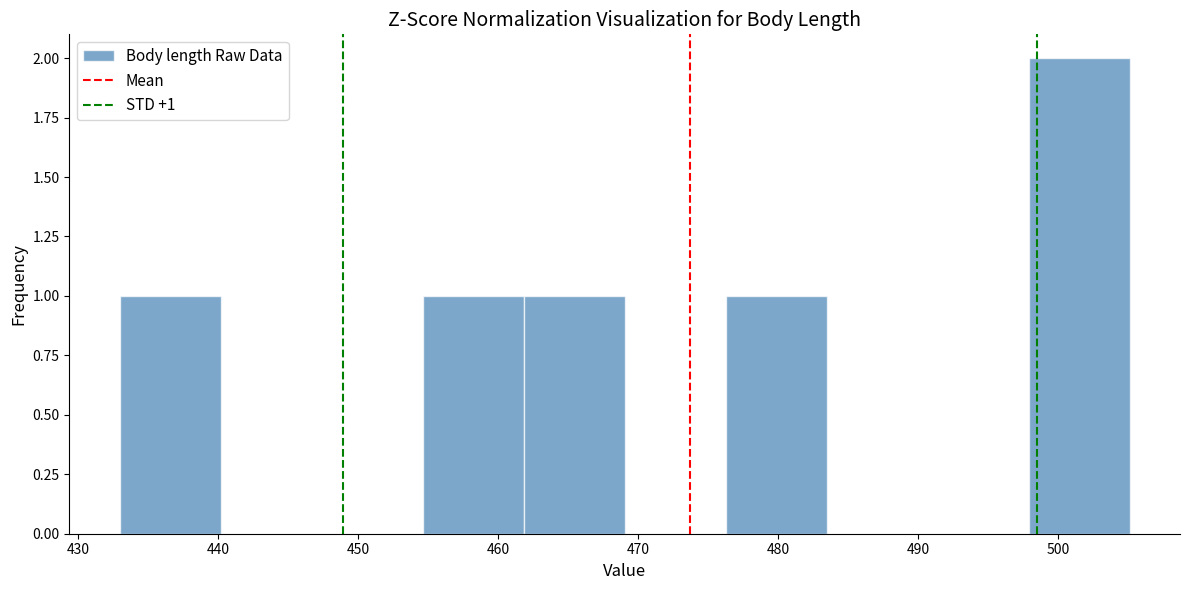

Over which range of the x-axis is the bar tallest?

498 to 505